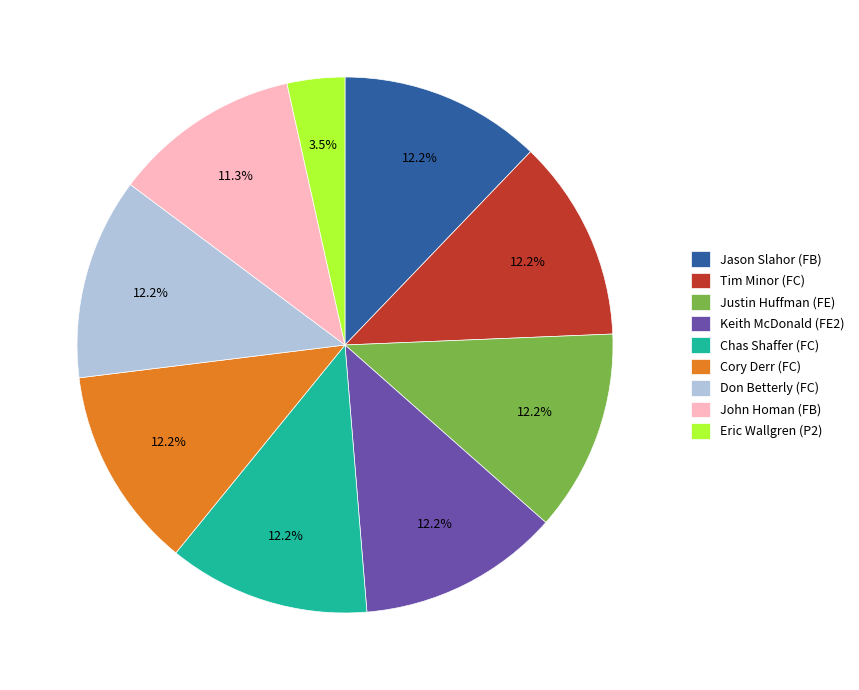

How many segments does this pie chart have?

9